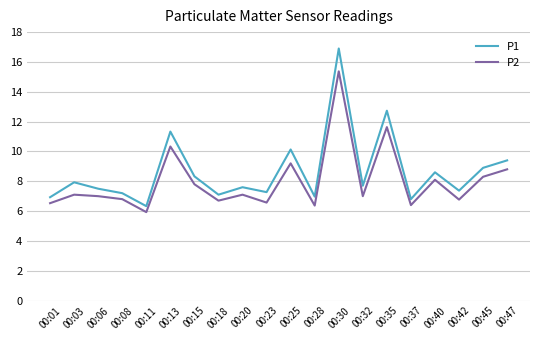

Does the chart have visible grid lines?

Yes